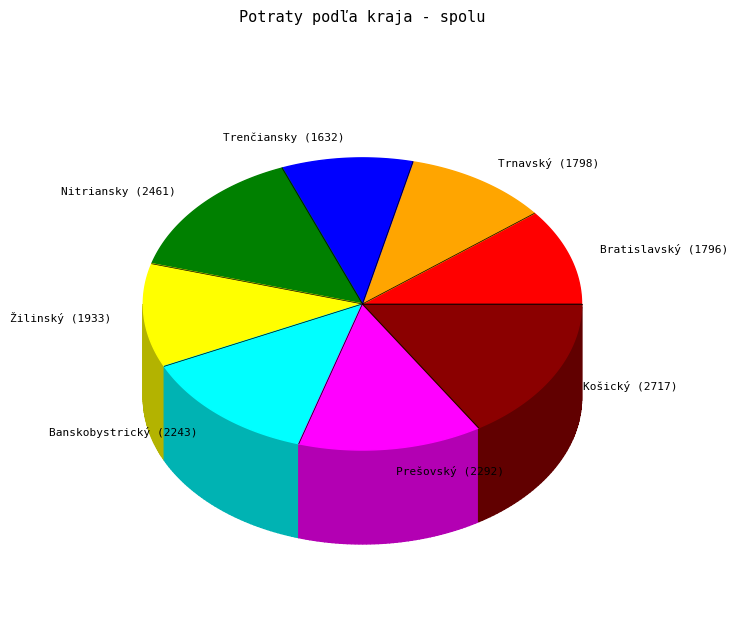

To the nearest percent, what is the combined percentage of Žilinský and Trenčiansky?

21%